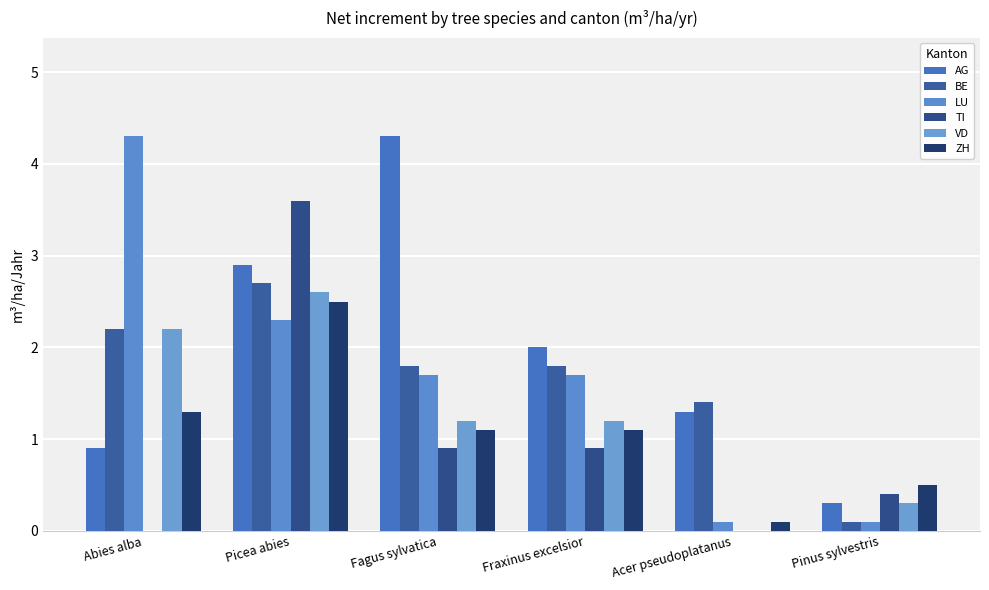

Which series has the largest total across all categories?

AG